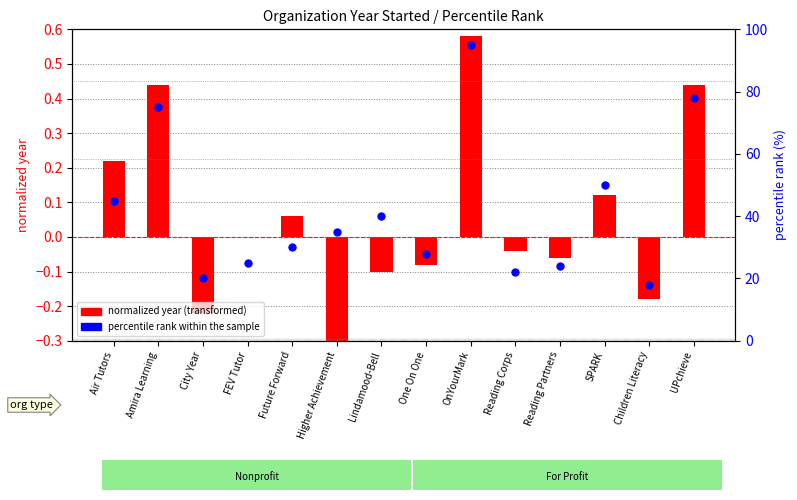

What is the total value across all series at City Year?

19.8